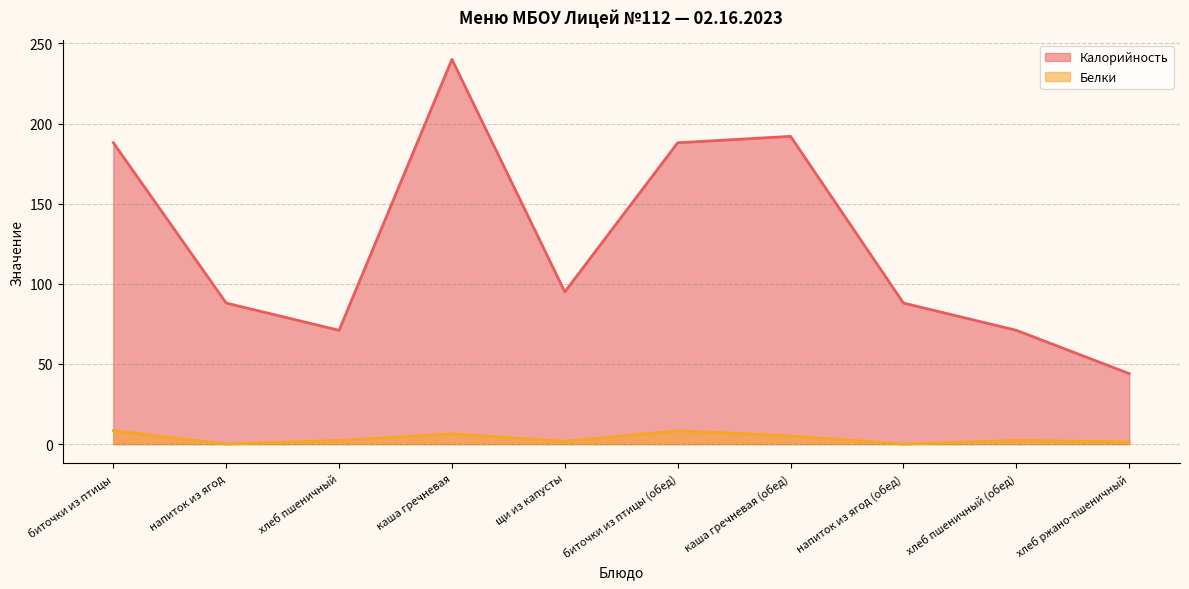

Which series has the largest total across all categories?

Калорийность